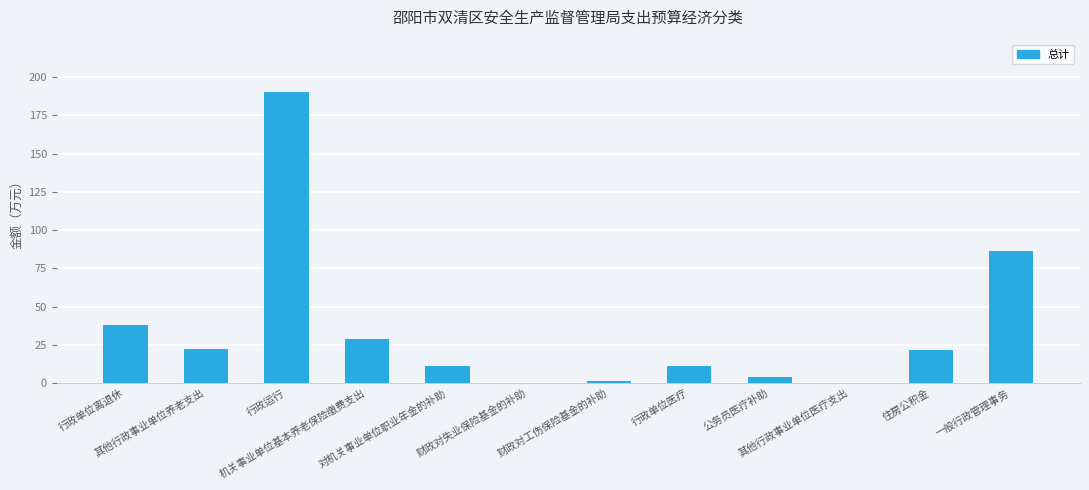

What is the greatest value displayed?

190.2